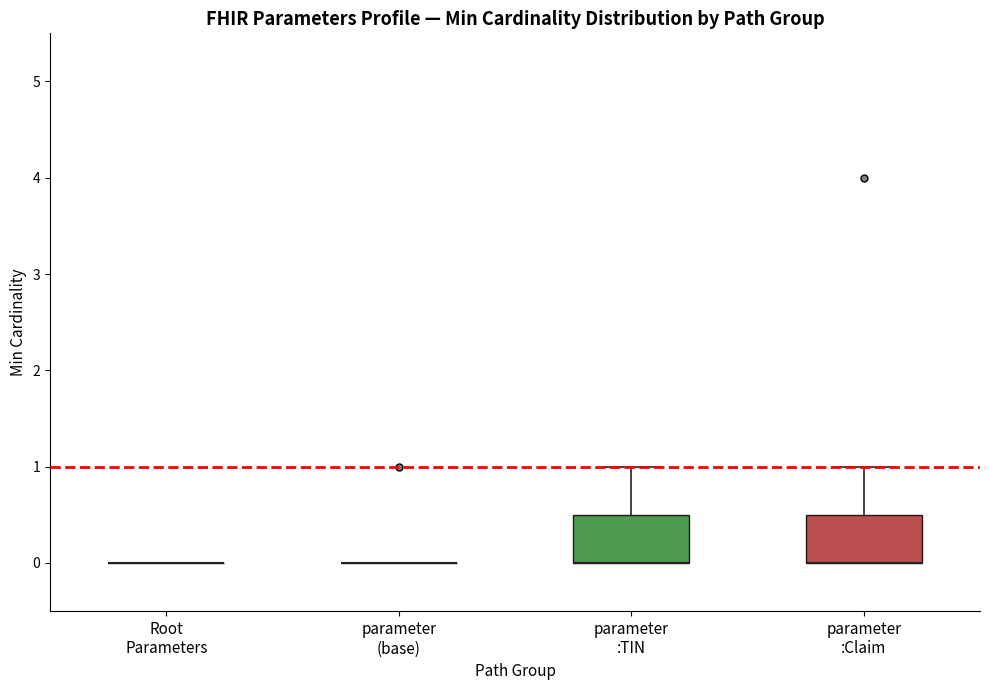

Reading left to right, transcribe this box plot: for each box, give where its median line is, the range the box spans, and where its two whiskers end, as read against the y-axis. The values are not printed on the chart, so give them approximately, as read against the axis.

Root Parameters: box collapsed to a line at 0.0, whiskers 0.0 to 0.0
parameter (base): box collapsed to a line at 0.0, whiskers 0.0 to 0.0
parameter :TIN: median 0.0 (drawn on the box's lower edge), box 0.0 to 0.5, whiskers 0.0 to 1.0
parameter :Claim: median 0.0 (drawn on the box's lower edge), box 0.0 to 0.5, whiskers 0.0 to 1.0